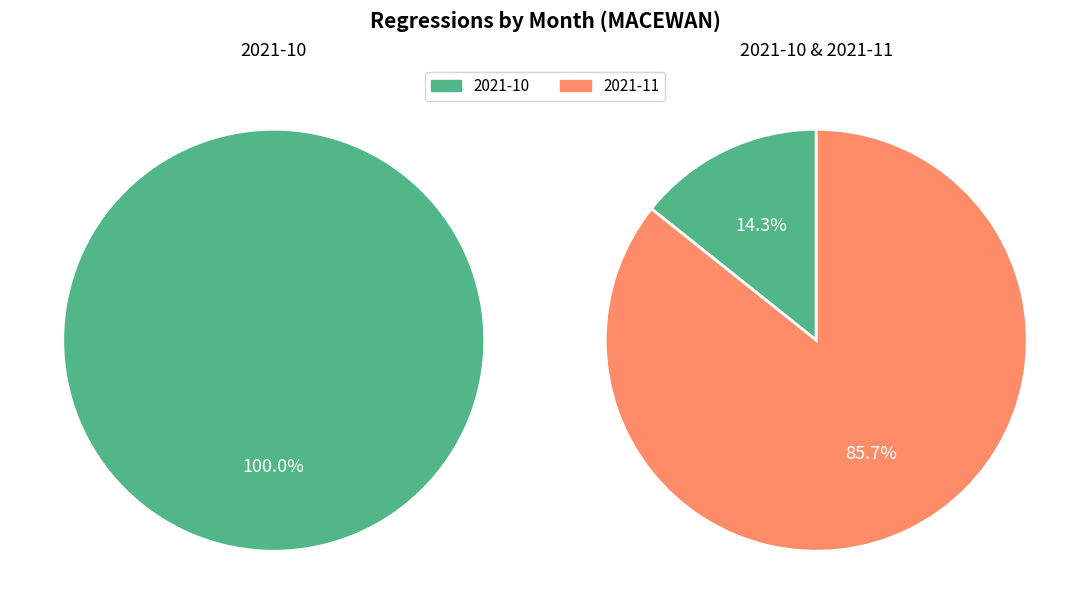

True or false: 2021-10 accounts for 29% of the total.

False